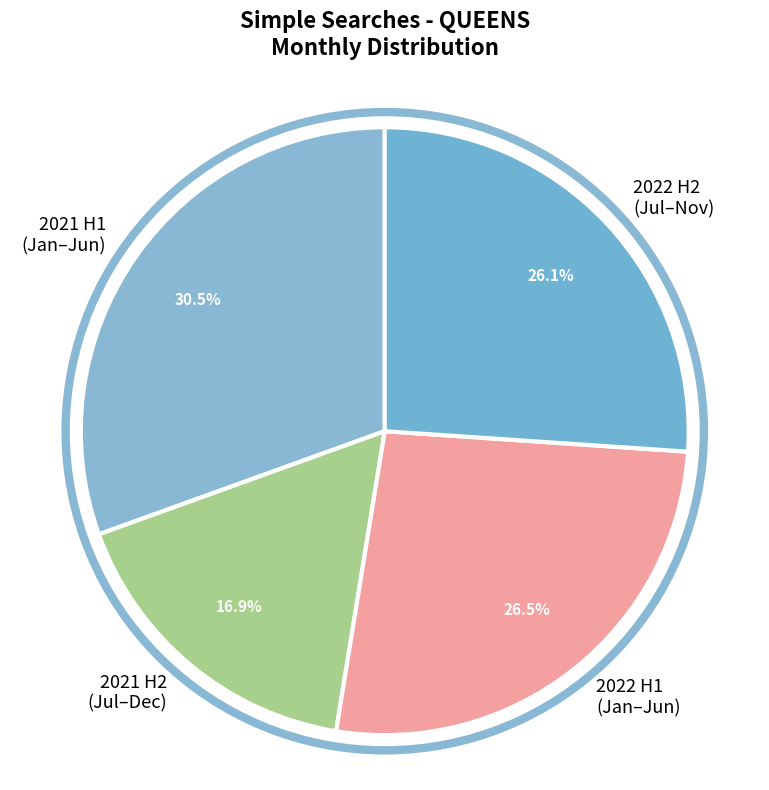

Which category has the smallest portion of the pie?

2021 H2 (Jul–Dec)